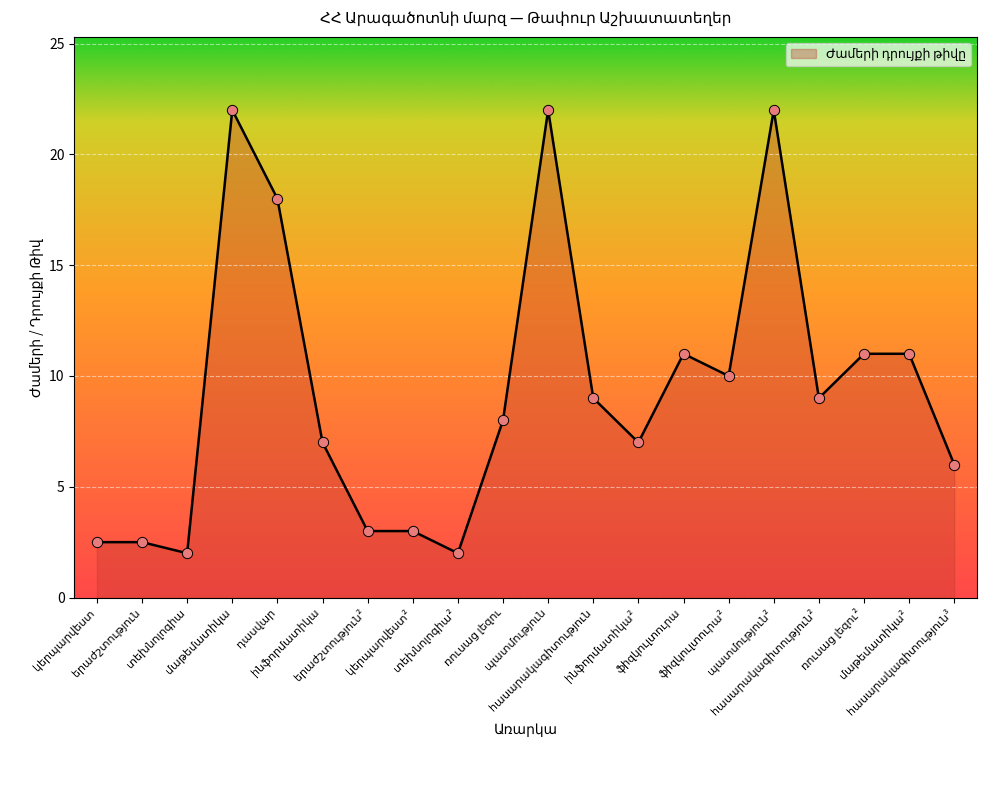

What is the maximum value shown in the chart?

22.0